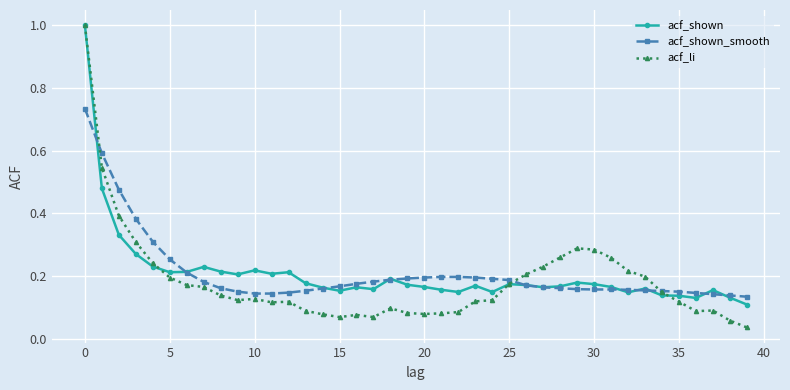

How many intersections are there between acf_shown_smooth and acf_li?

3